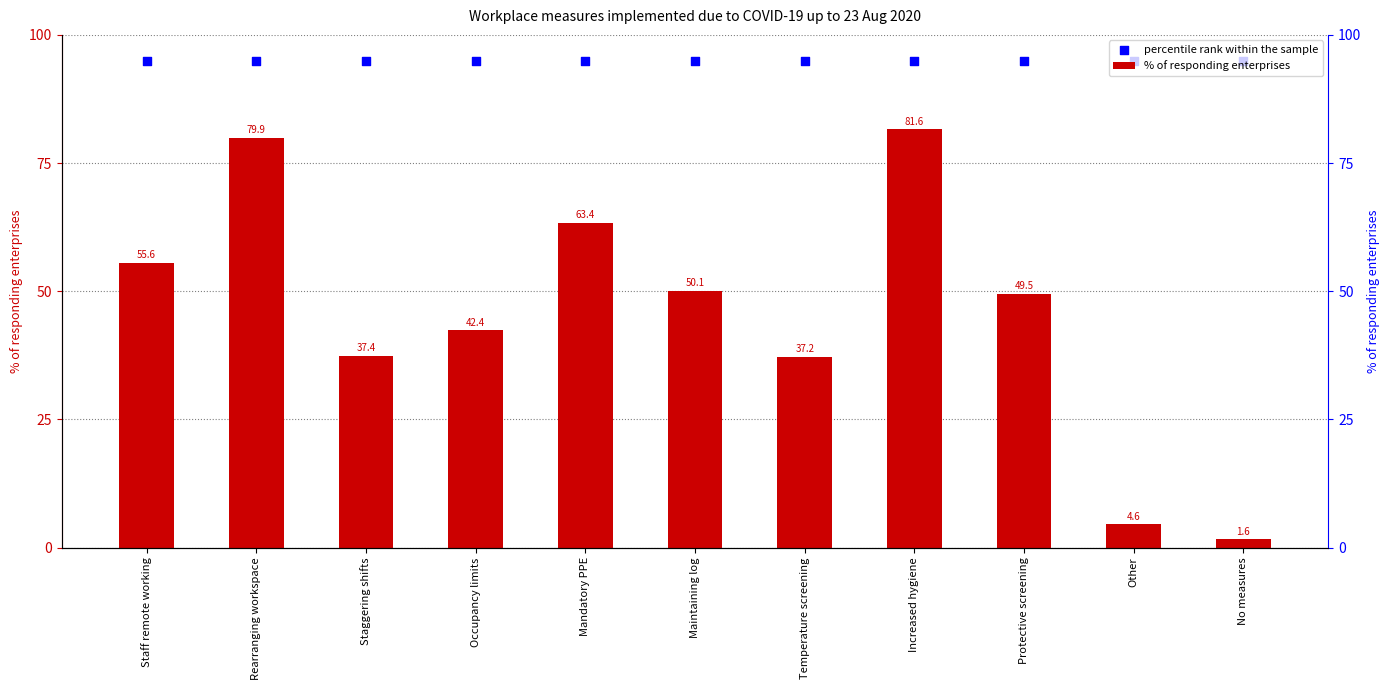

What are all the series names shown in the legend?

% of responding enterprises, percentile rank within the sample